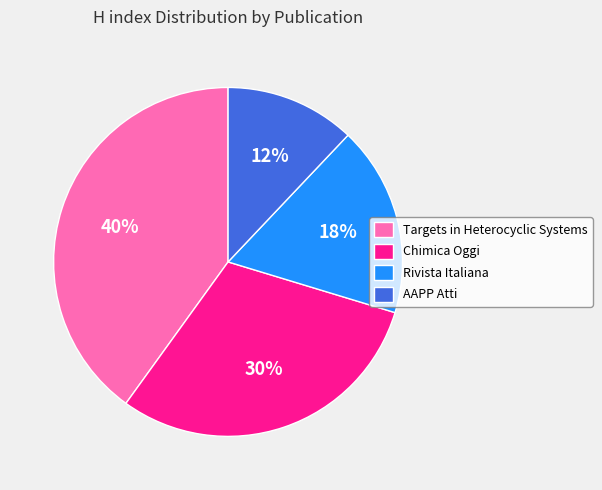

Is it true that AAPP Atti is 6% of the pie?

False